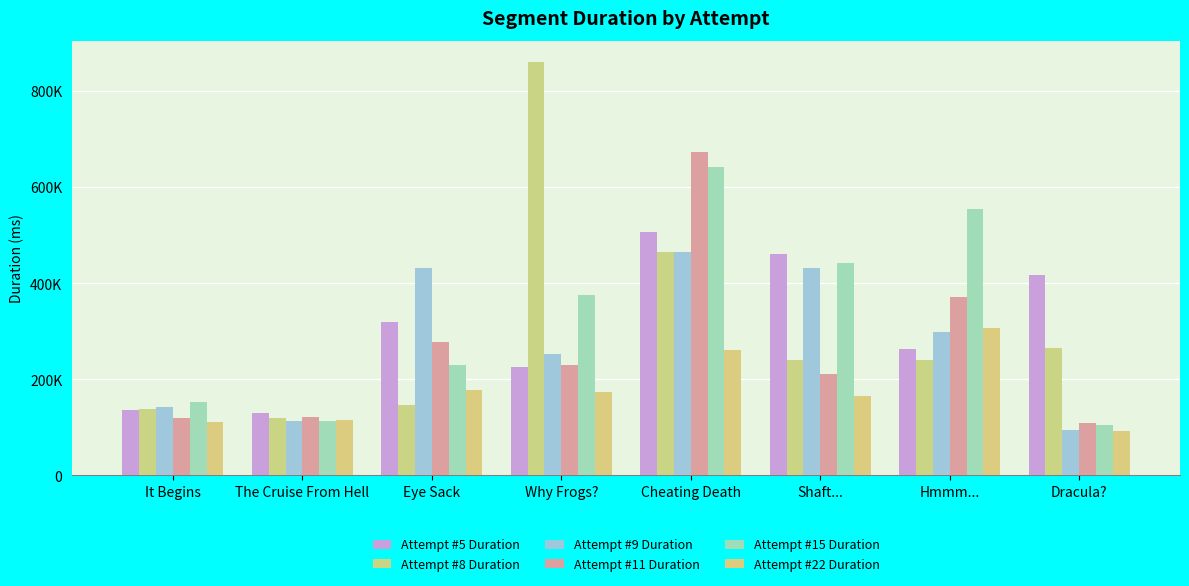

Rank the categories by Attempt #5 Duration value from highest to lowest.

Cheating Death, Shaft..., Dracula?, Eye Sack, Hmmm..., Why Frogs?, It Begins, The Cruise From Hell